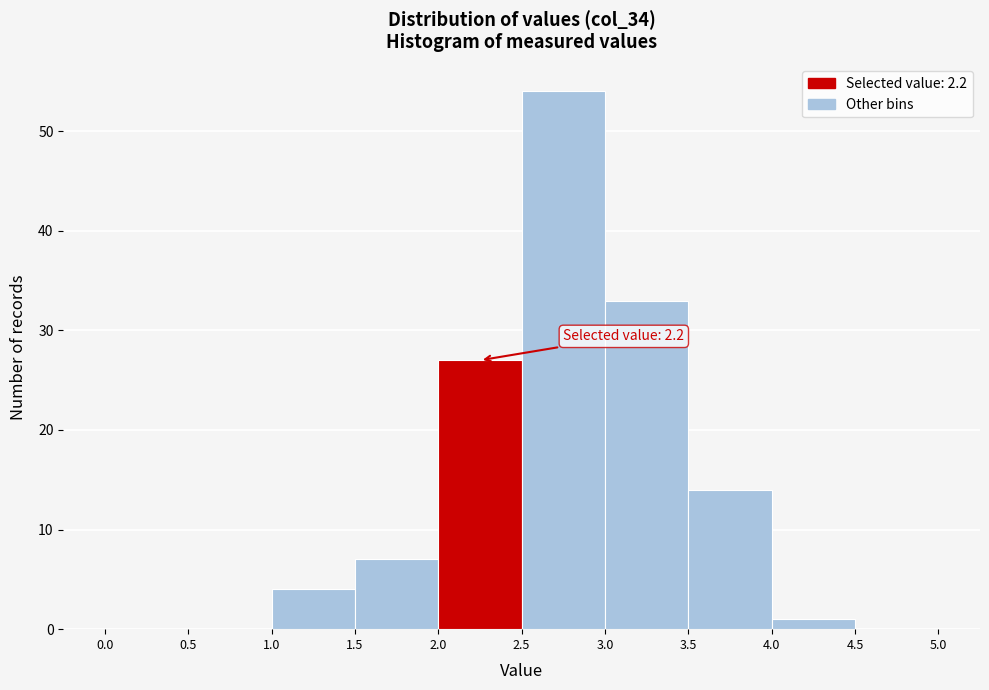

Which range on the x-axis has the tallest bar?

2.5 to 3.0